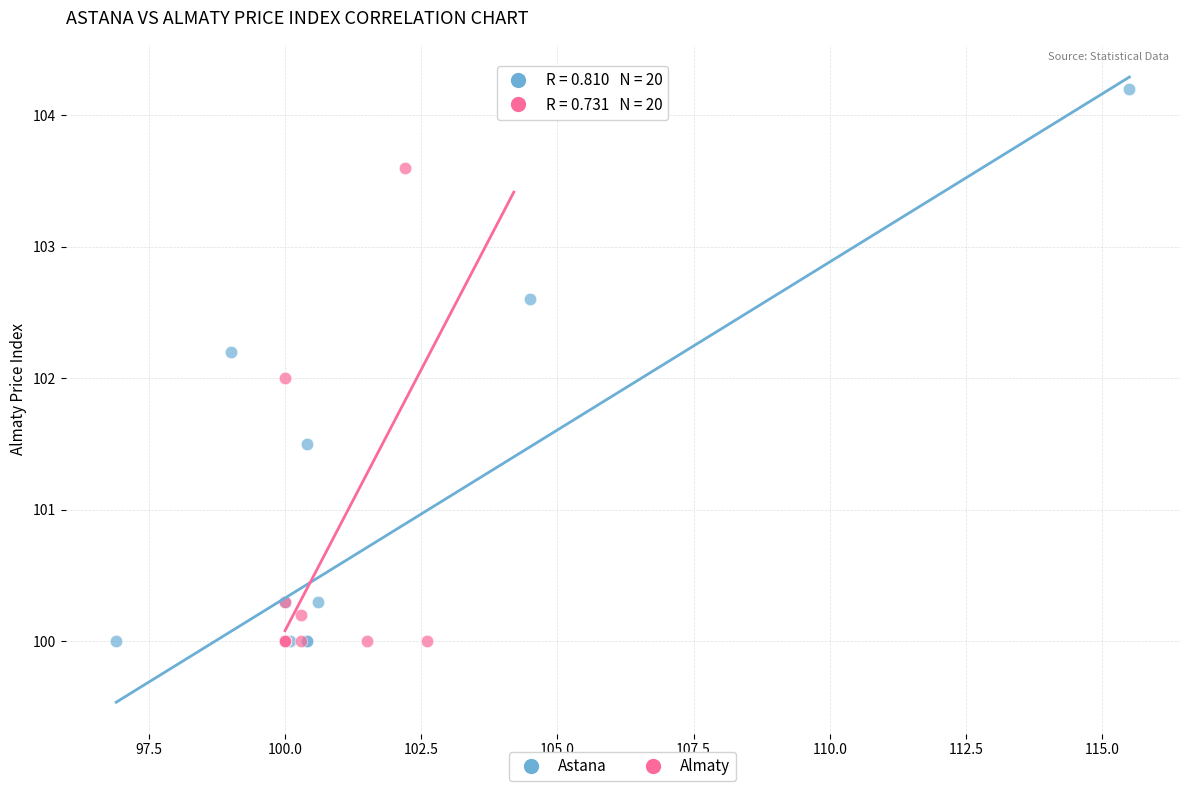

What are all the series names shown in the legend?

Astana, Almaty